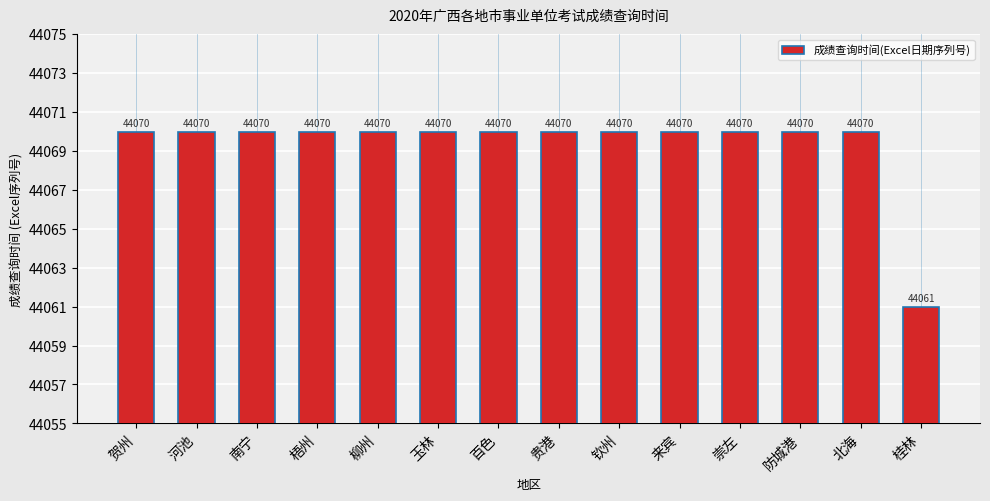

Reading left to right, list all the values displayed in this chart.

贺州=44070	河池=44070	南宁=44070	梧州=44070	柳州=44070	玉林=44070	百色=44070	贵港=44070	钦州=44070	来宾=44070	崇左=44070	防城港=44070	北海=44070	桂林=44061